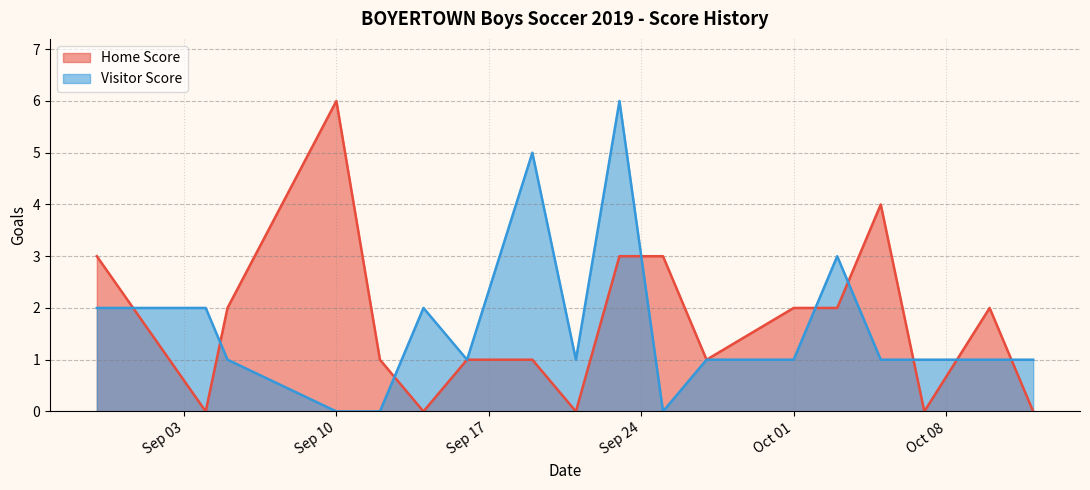

Does the chart have visible grid lines?

Yes